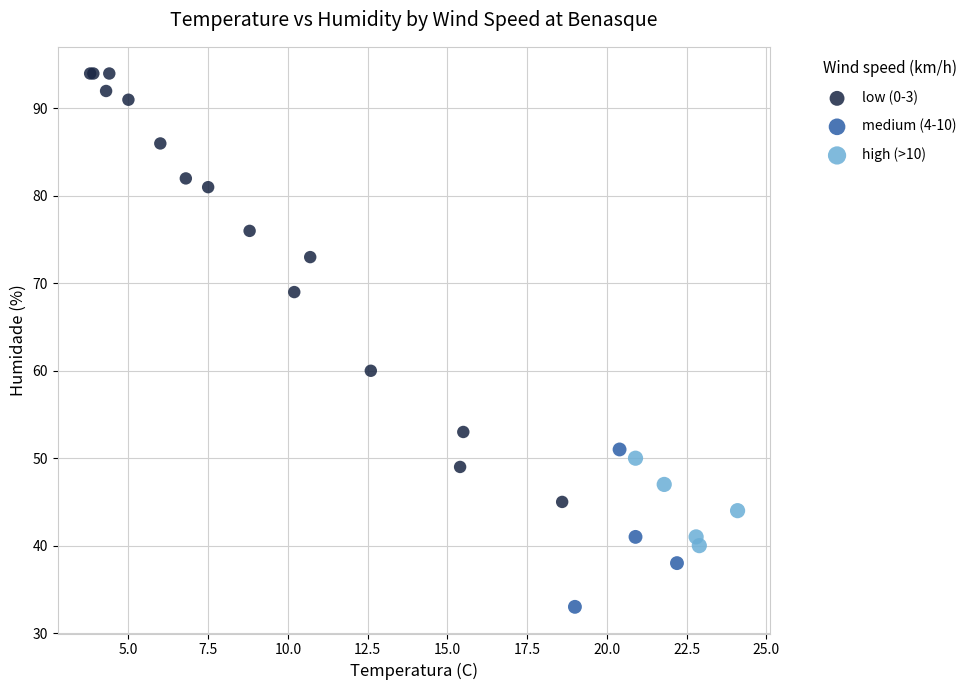

Which series has the largest Y range (max minus min)?

low (0-3)